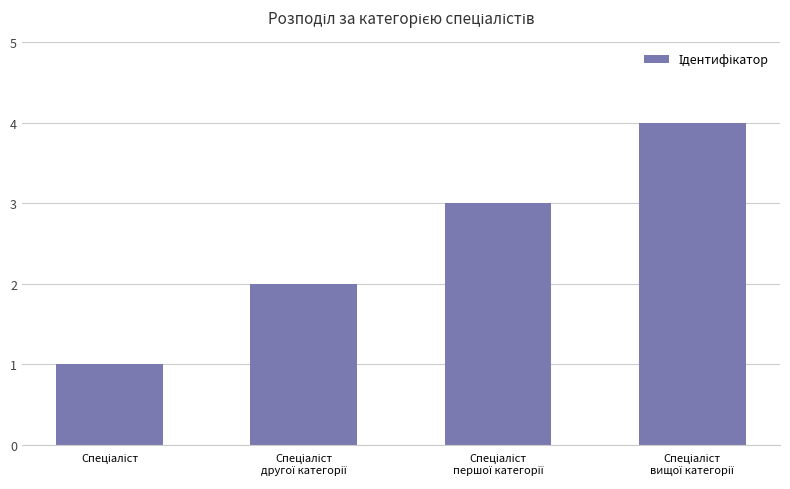

What is the greatest value displayed?

4